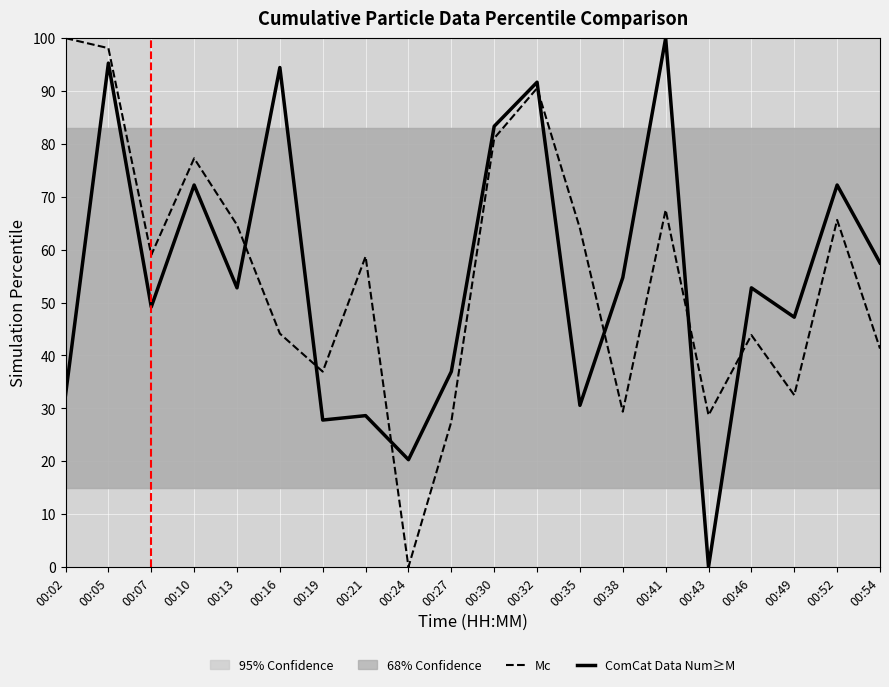

List the series in order of their peak value, highest first.

Mc, ComCat Data Num≥M